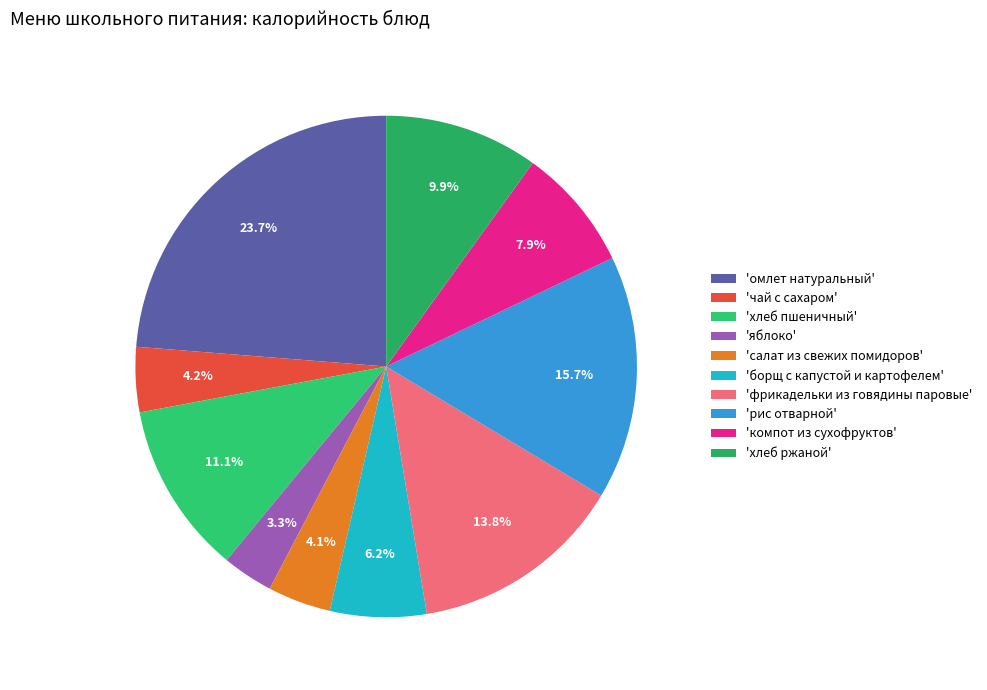

Count the number of slices in the pie.

10